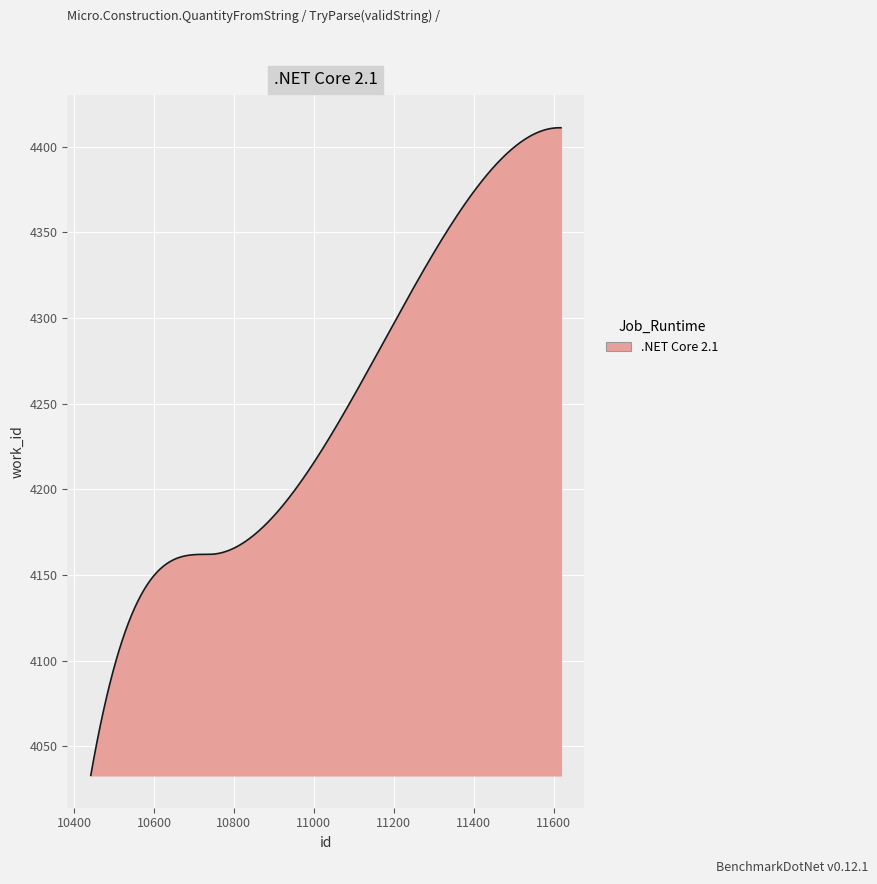

What is the difference between the maximum and minimum values?

378.0